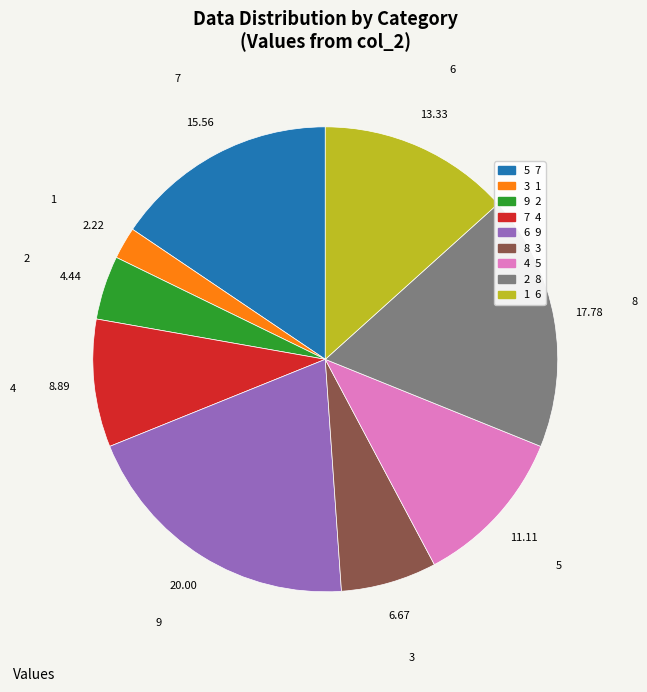

Does any single category account for the majority?

No